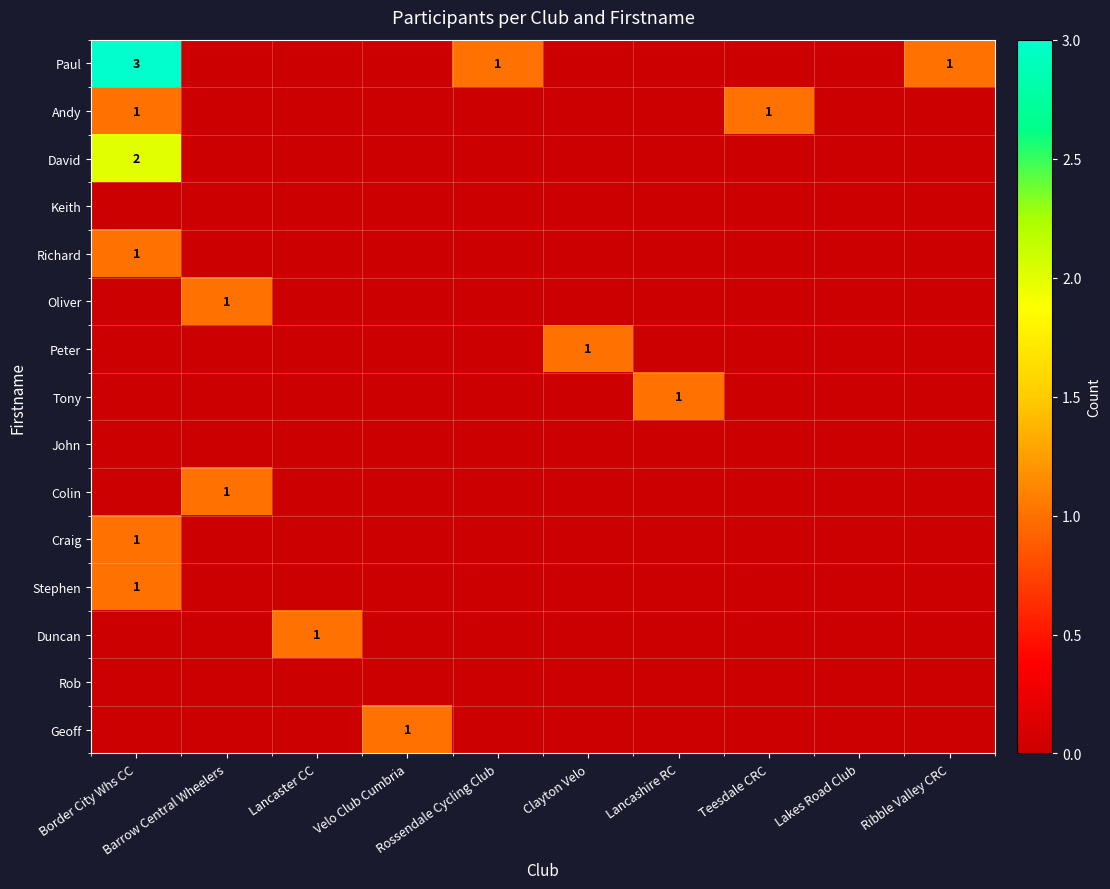

Which series has the largest total across all categories?

Paul